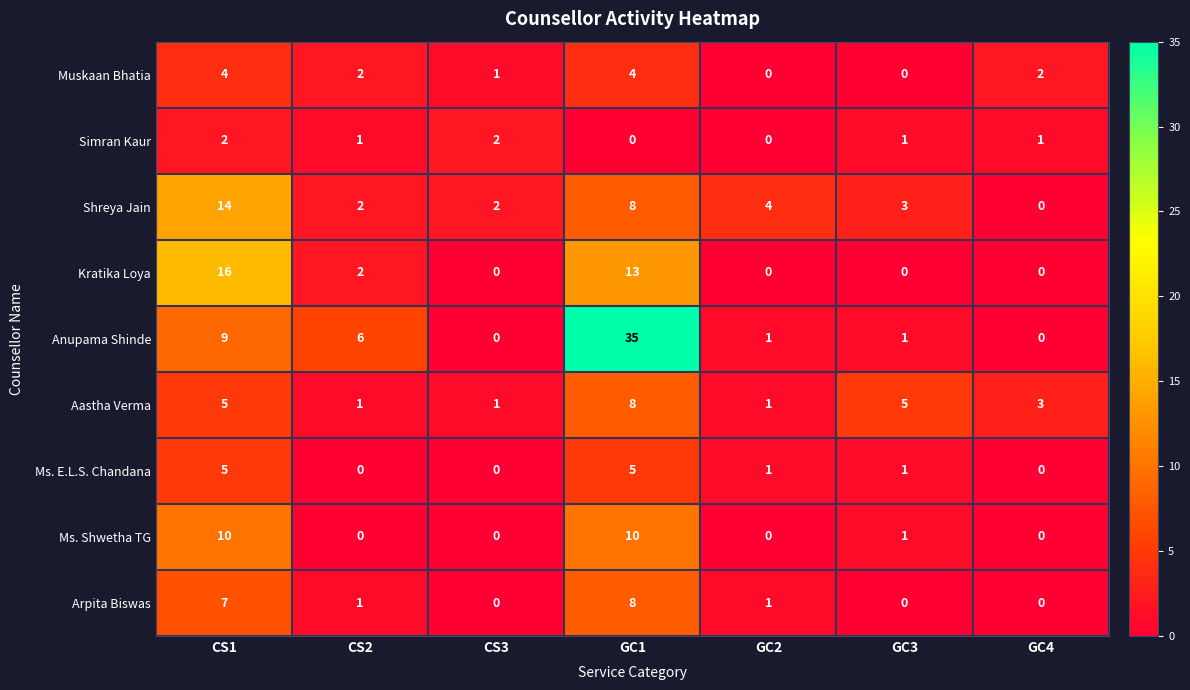

Which series has the largest total across all categories?

Anupama Shinde